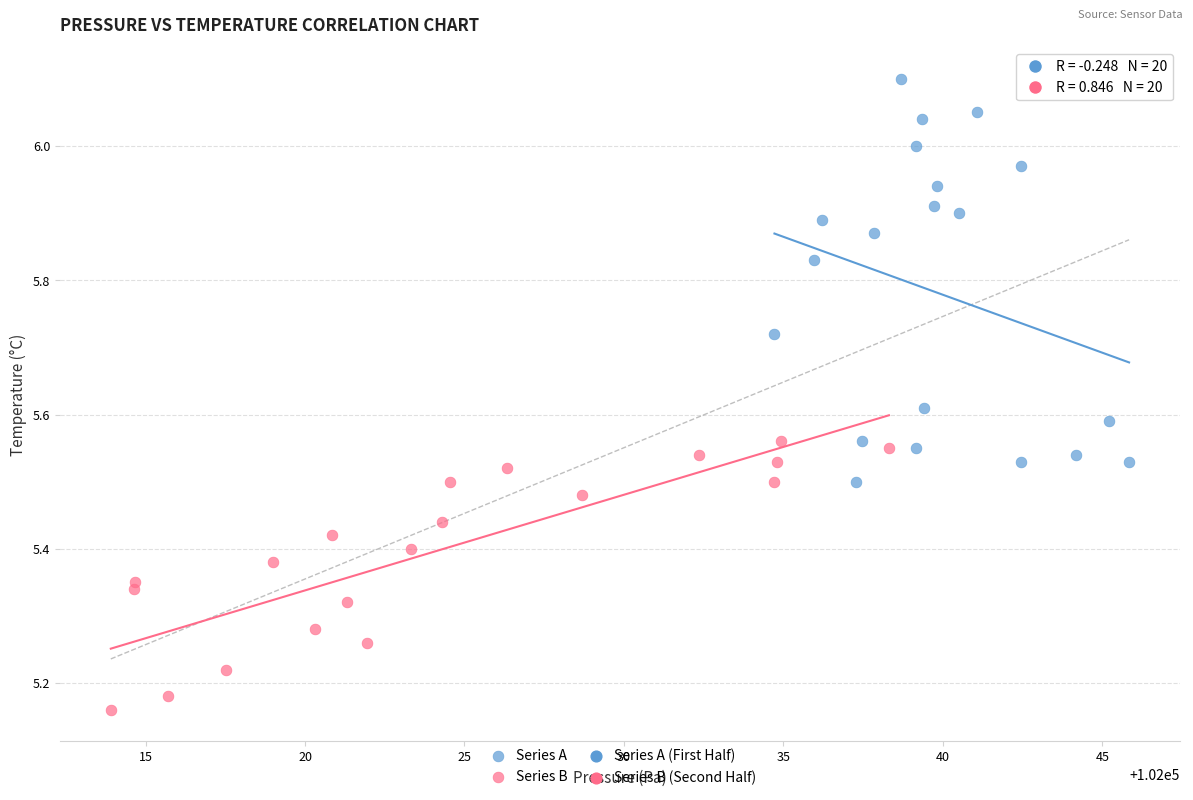

Which series contains the lowest Y value?

Series B